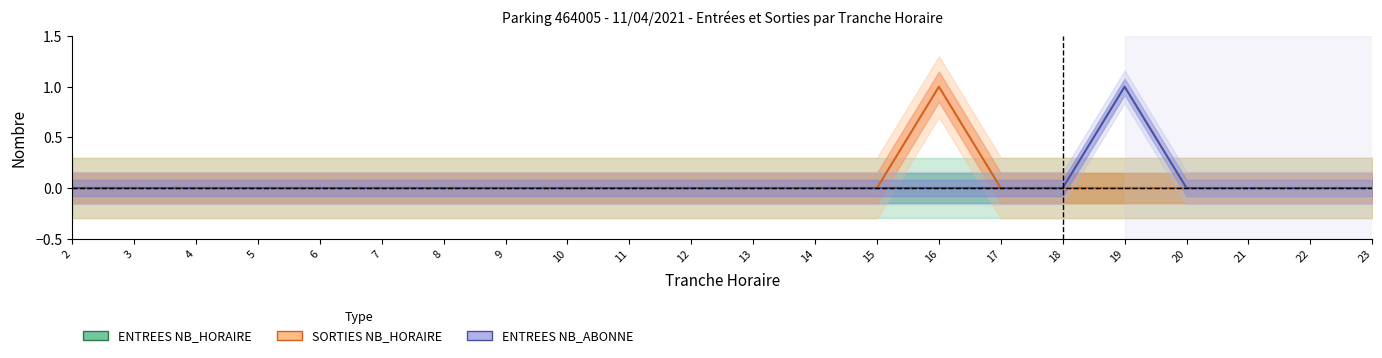

True or false: ENTREES NB_HORAIRE and ENTREES NB_ABONNE intersect in this chart.

False